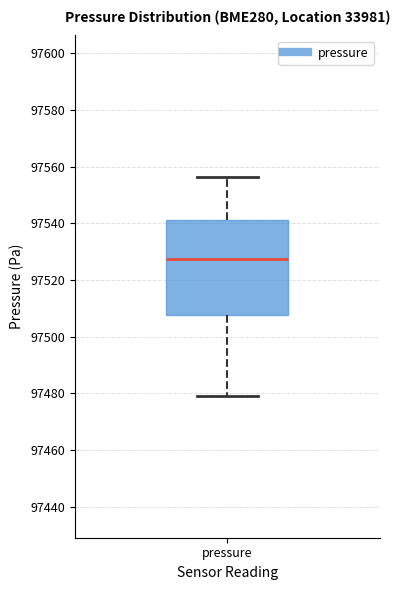

Transcribe this box plot: give where the median line is, the range the box spans, and where the two whiskers end, as read against the y-axis. The values are not printed on the chart, so give them approximately, as read against the axis.

median 97528, box 97508 to 97542, whiskers 97480 to 97556